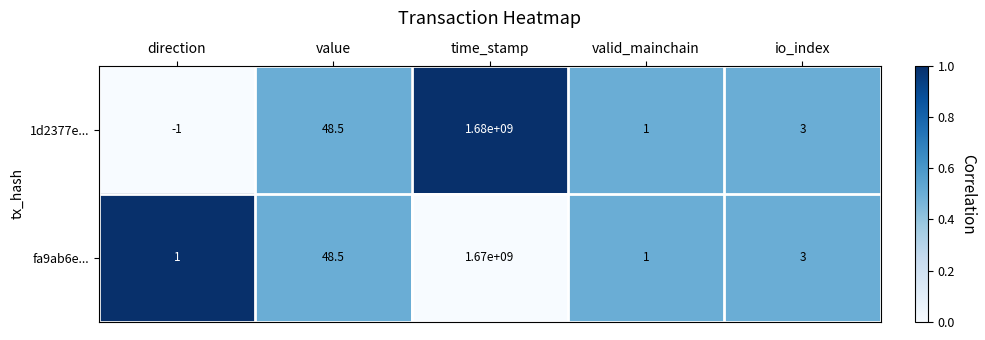

Reading right to left, what are all the values shown in this chart?

1d2377e...: io_index=3.0	valid_mainchain=1.0	time_stamp=1680000000.0	value=48.5	direction=-1.0
fa9ab6e...: io_index=3.0	valid_mainchain=1.0	time_stamp=1670000000.0	value=48.5	direction=1.0